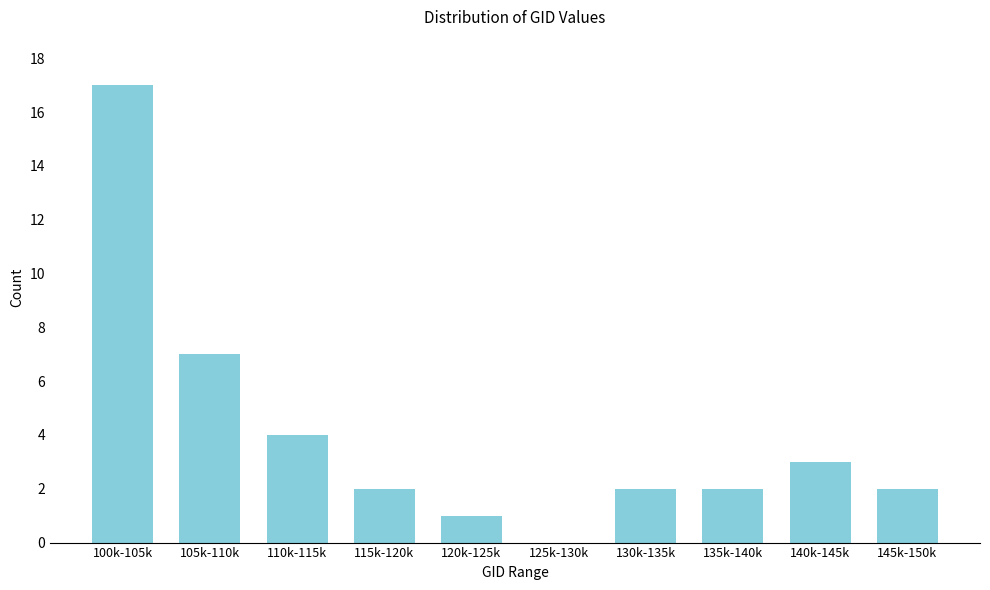

Reading left to right, extract all data points from this chart.

100k-105k=17	105k-110k=7	110k-115k=4	115k-120k=2	120k-125k=1	125k-130k=0	130k-135k=2	135k-140k=2	140k-145k=3	145k-150k=2